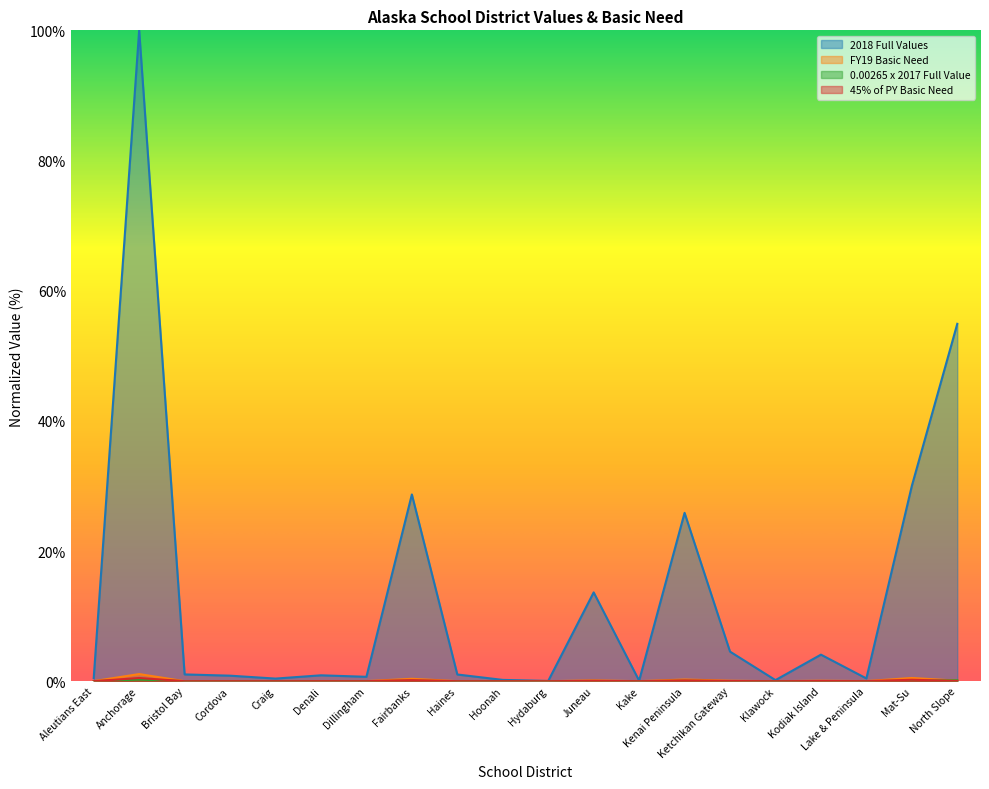

Where is the first local minimum for FY19 Basic Need?

Bristol Bay